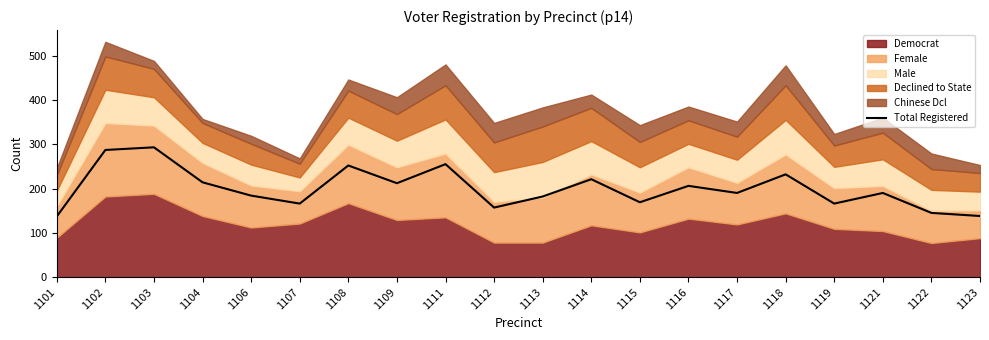

List the labels in order of value, smallest first.

1101, 1123, 1122, 1112, 1107, 1119, 1115, 1113, 1106, 1117, 1121, 1116, 1109, 1104, 1114, 1118, 1108, 1111, 1102, 1103